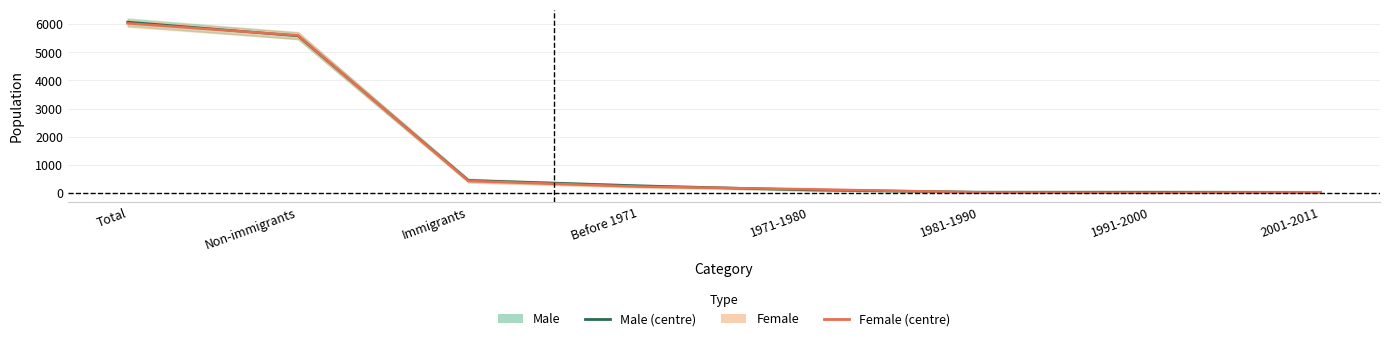

What is the average value of the Male series?

1571